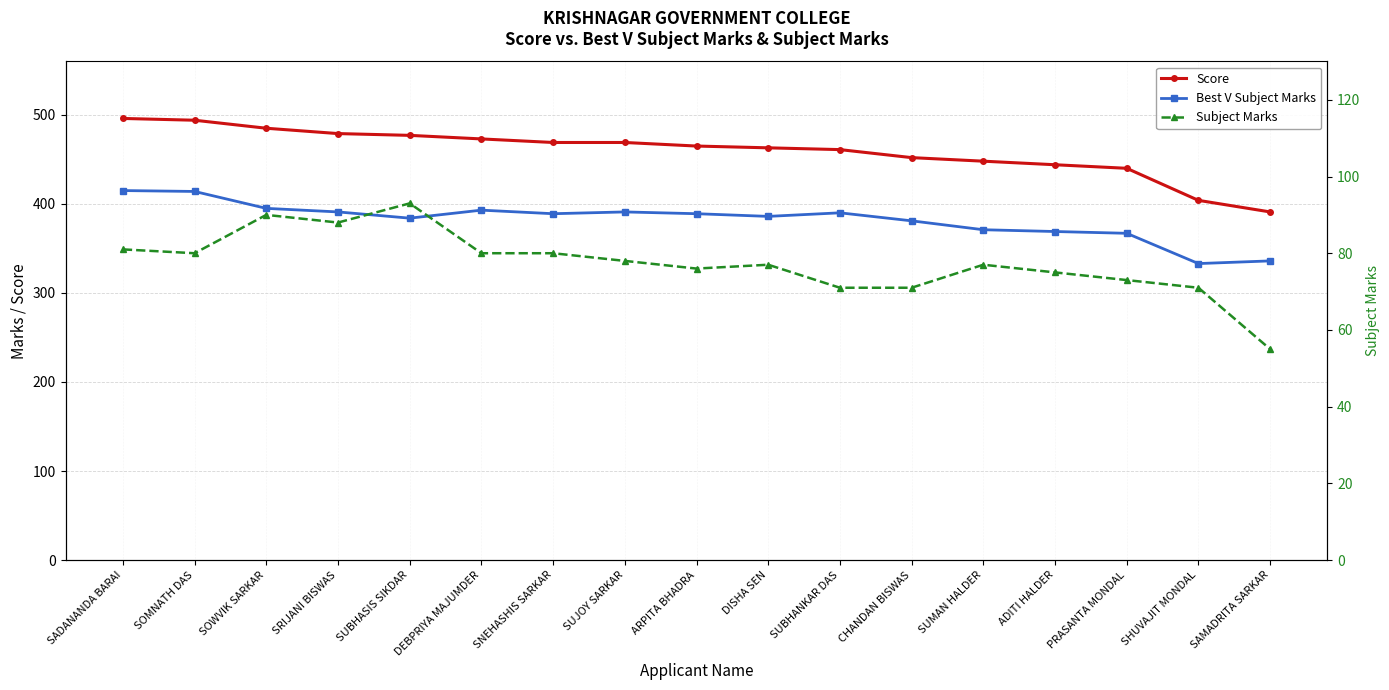

What is the spread (max minus min) of values at SUMAN HALDER?

371